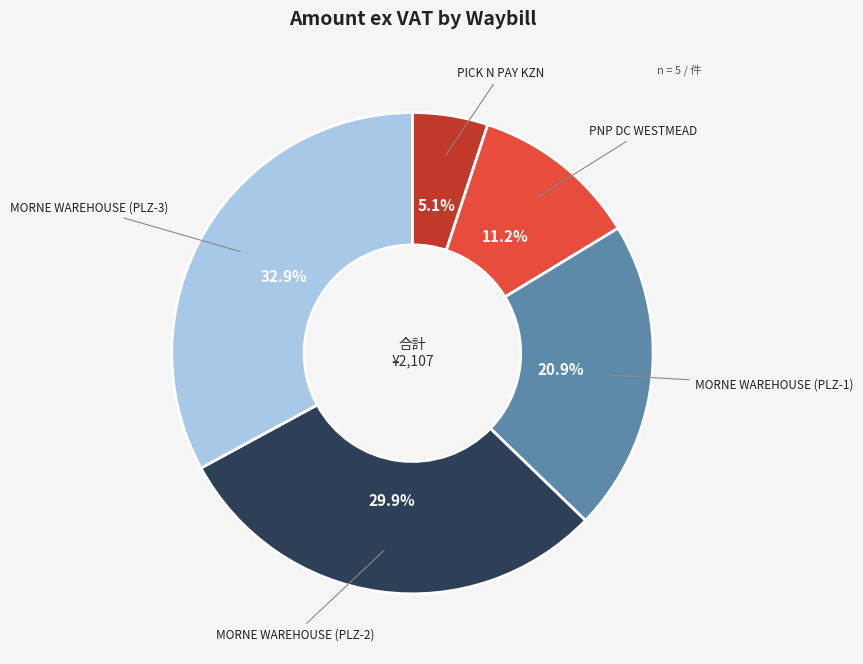

What is the smallest slice in the pie chart?

PICK N PAY KZN